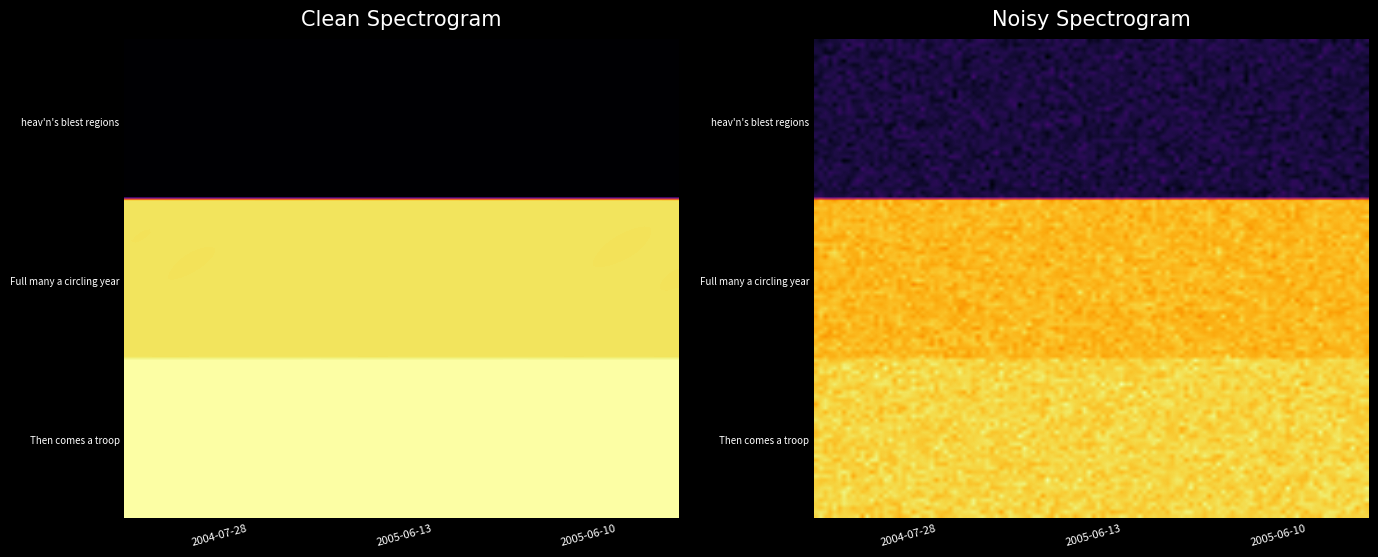

What is the total value across all series at 2004-07-28?

38391